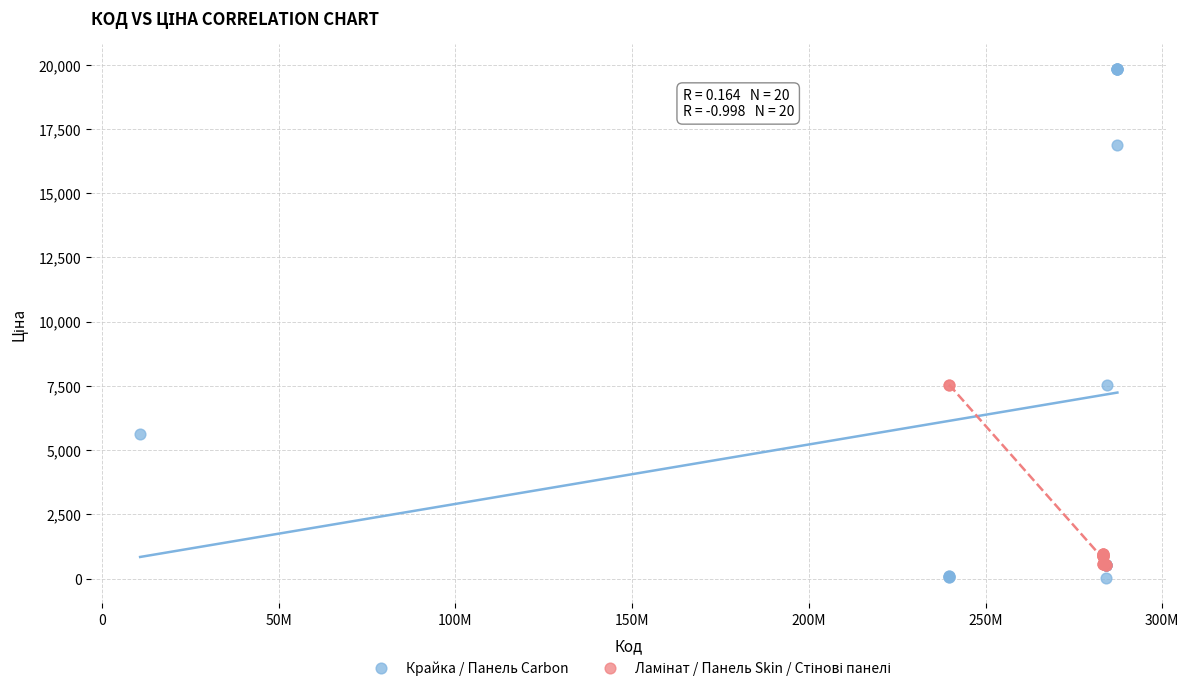

Which series contains the highest Y value?

Крайка / Панель Carbon